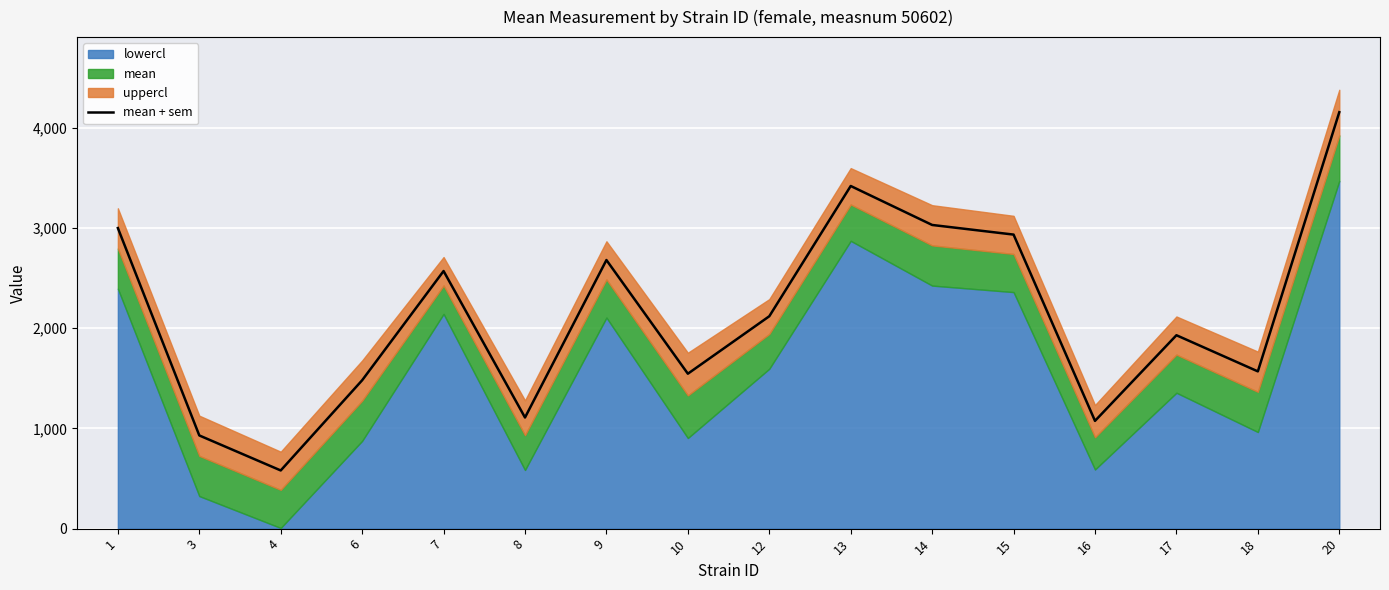

What is the average value?

2131.7